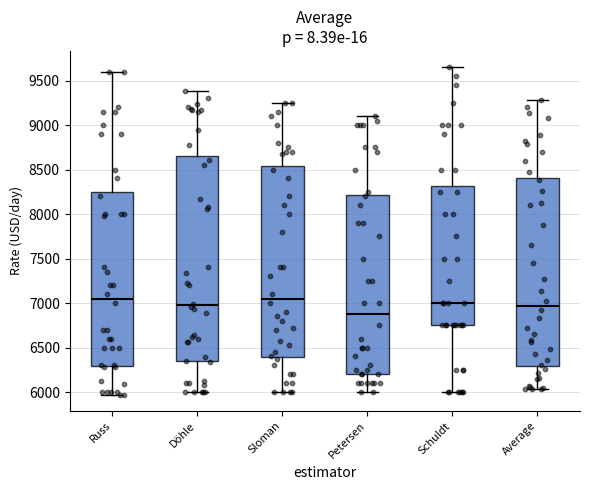

Which box is the tallest, from its lower edge to its upper edge?

Döhle